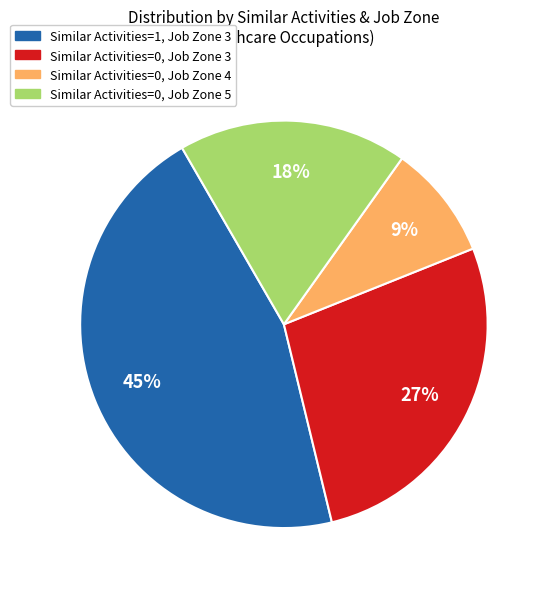

Does any single category account for the majority?

No